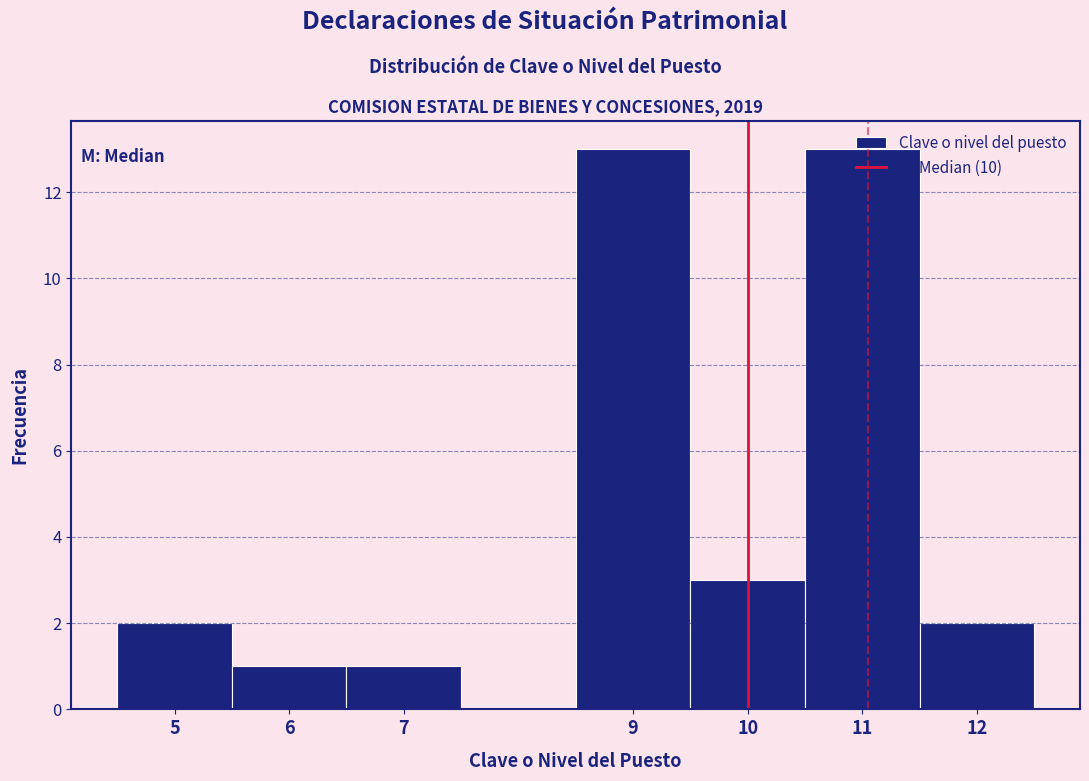

What is the height of the bar covering 5.5 to 6.5 on the x-axis? The values are not printed on the chart, so give them approximately, as read against the axis.

1